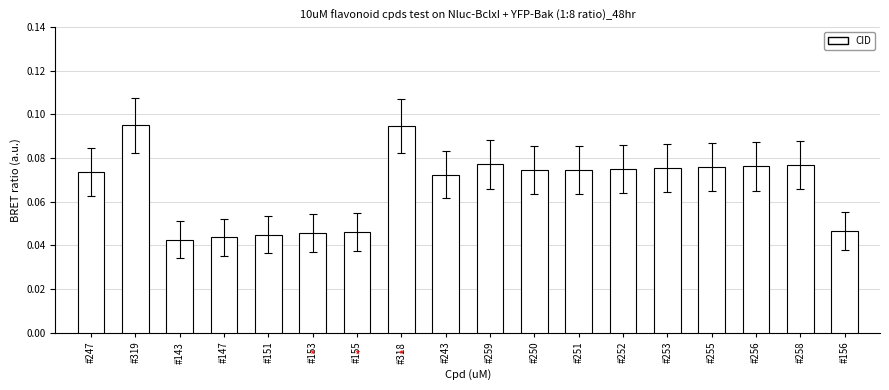

Which label corresponds to the smallest value in the chart?

#143